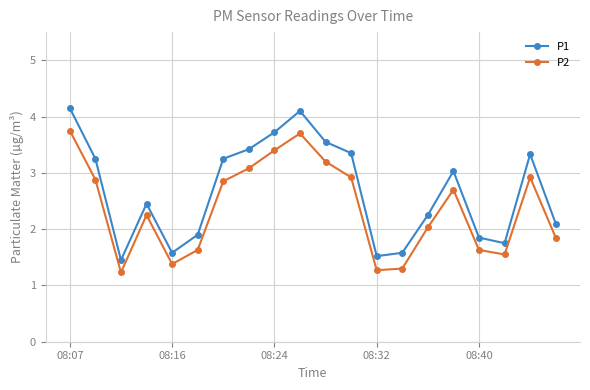

True or false: P1 and P2 cross at least once.

False